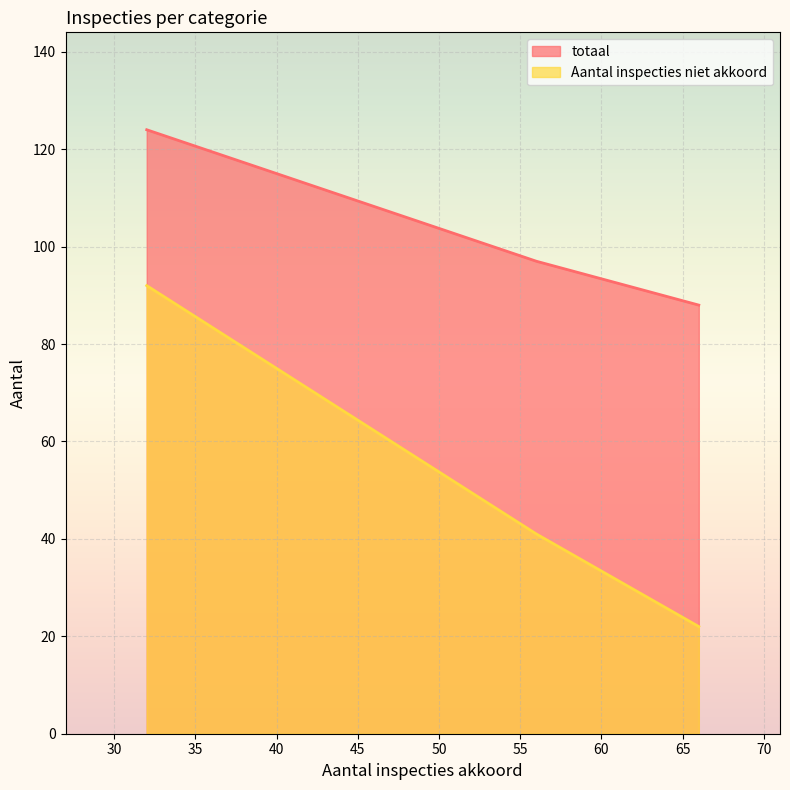

At how many categories does at least one series exceed 59?

3